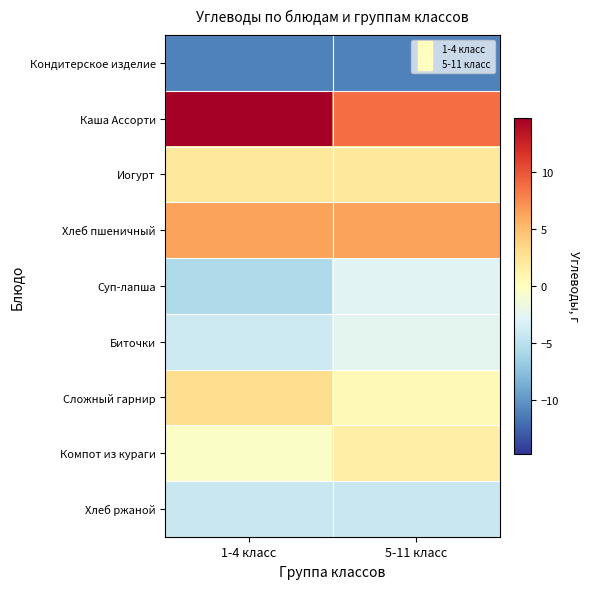

At which category does the chart reach its minimum across all series?

1-4 класс